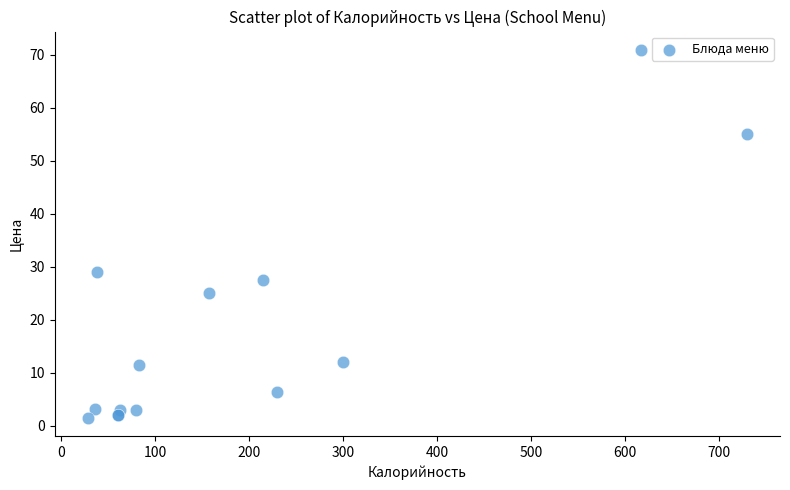

What Y value in the scatter plot is closest to 36?

28.9